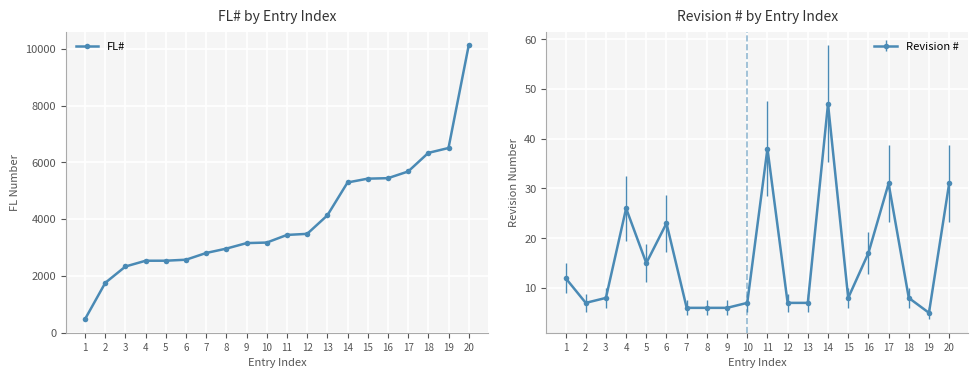

What is the change in value from 5 to 6?

+35